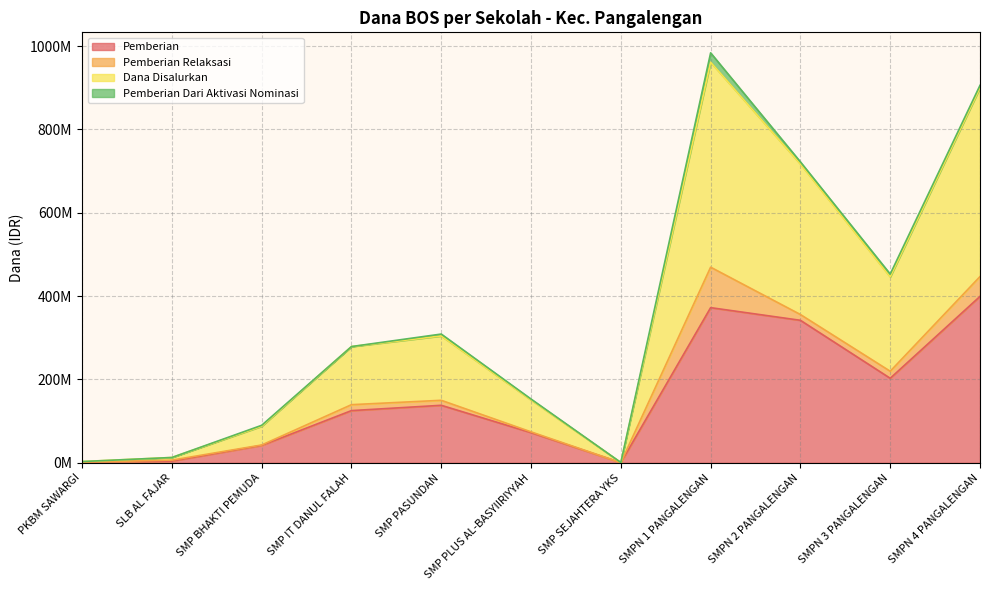

Does the chart have visible grid lines?

Yes